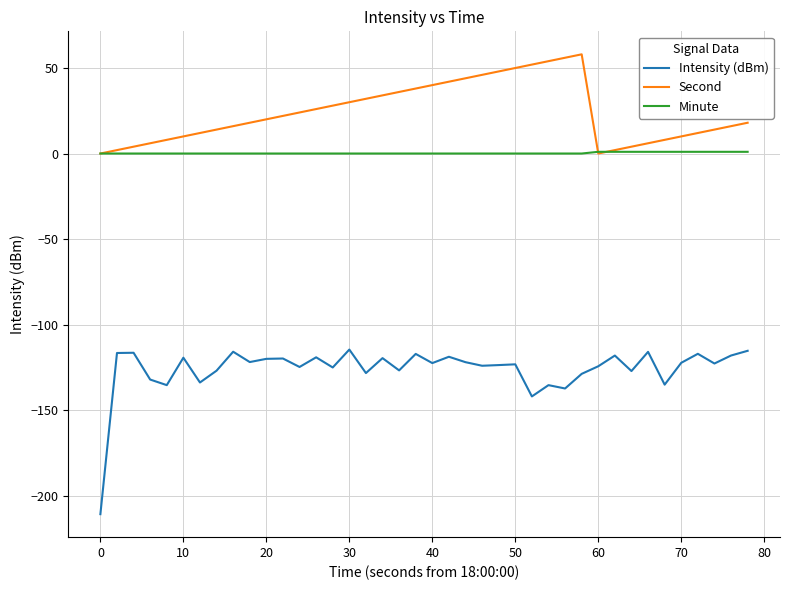

Which series has the largest total across all categories?

Second